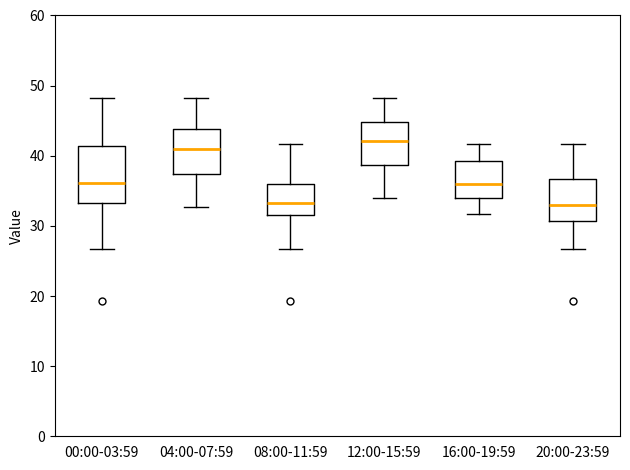

Reading left to right, transcribe this box plot: for each box, give where its median line is, the range the box spans, and where its two whiskers end, as read against the y-axis. The values are not printed on the chart, so give them approximately, as read against the axis.

00:00-03:59: median 36, box 33 to 41, whiskers 27 to 48
04:00-07:59: median 41, box 37 to 44, whiskers 33 to 48
08:00-11:59: median 33, box 32 to 36, whiskers 27 to 42
12:00-15:59: median 42, box 39 to 45, whiskers 34 to 48
16:00-19:59: median 36, box 34 to 39, whiskers 32 to 42
20:00-23:59: median 33, box 31 to 37, whiskers 27 to 42